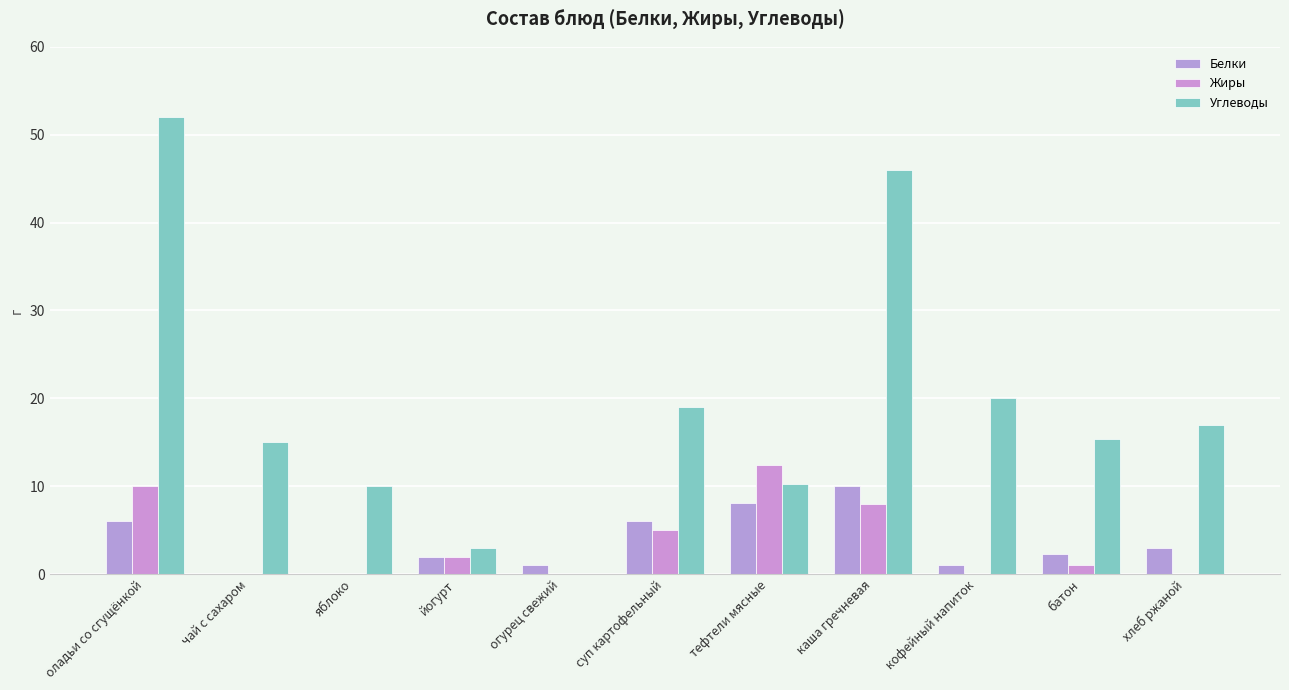

What is the spread (max minus min) of values at огурец свежий?

1.0